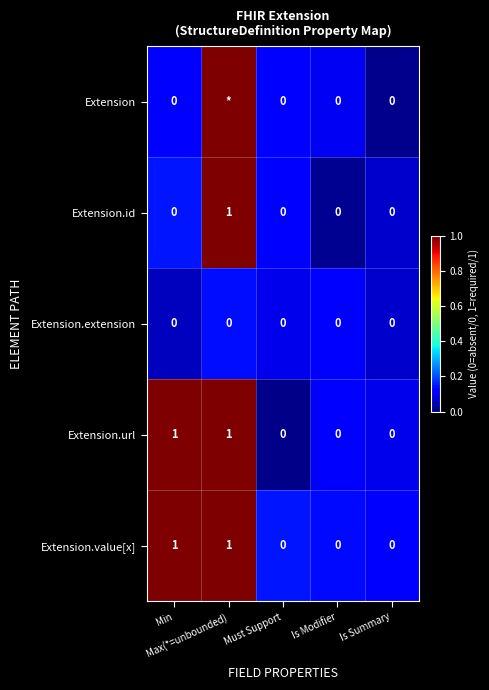

Count the Extension.id values in the range 0 to 1.

5